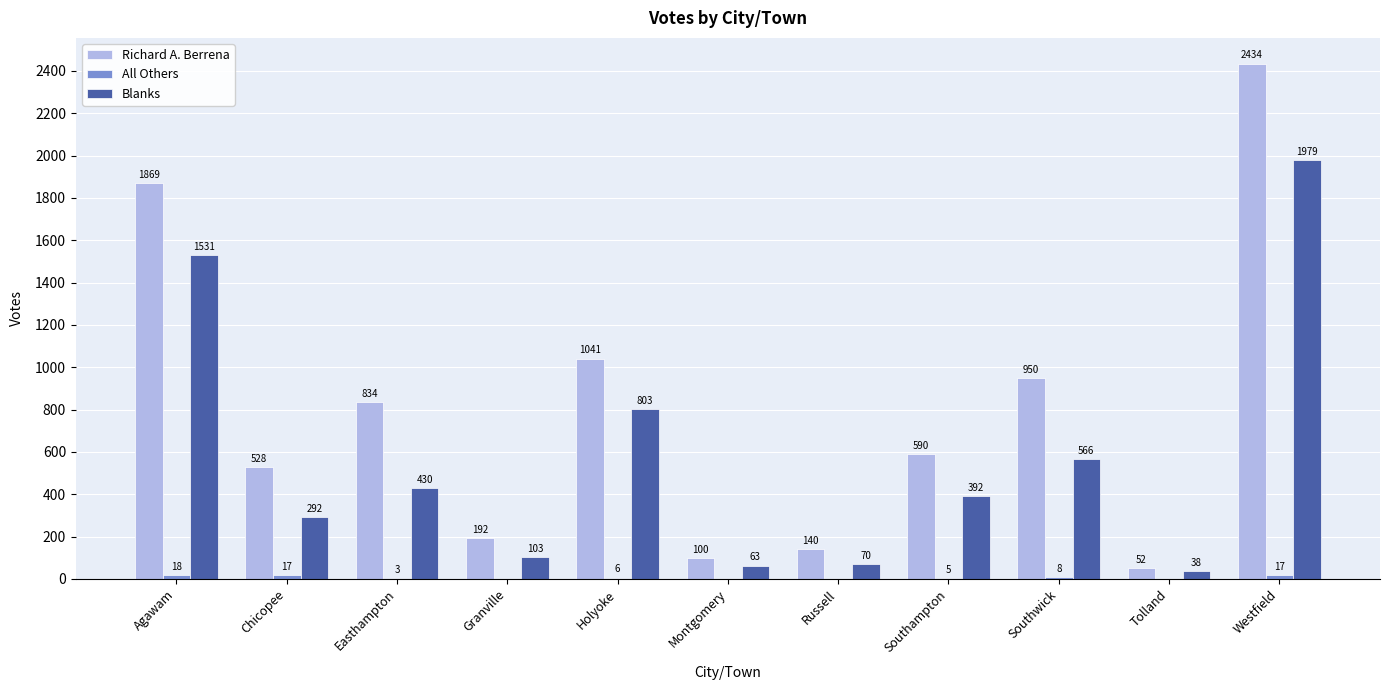

Is the value of Blanks at Holyoke greater than the value of Richard A. Berrena at Easthampton?

No